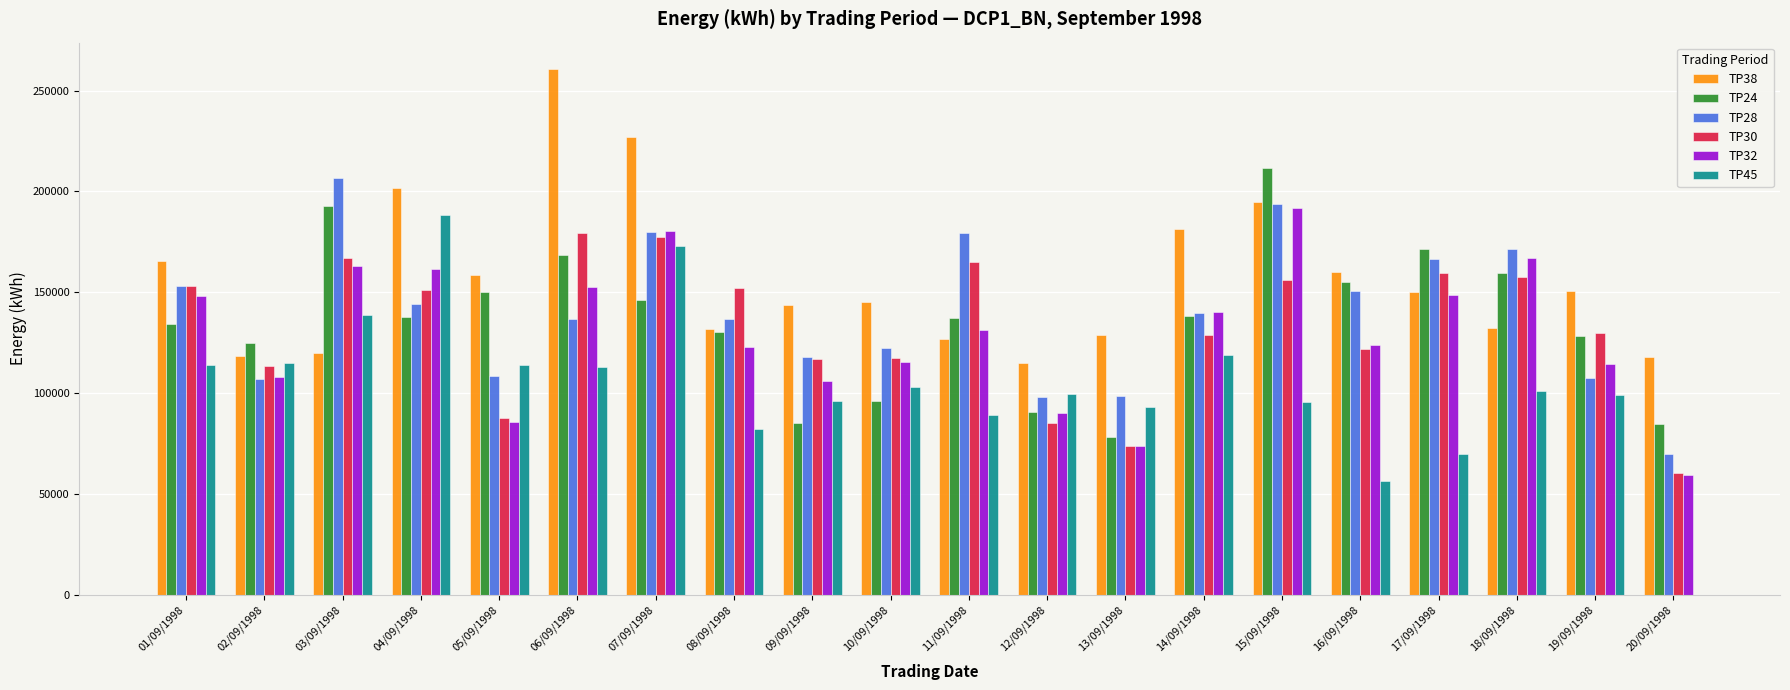

Which series changed the most between 09/09/1998 and 11/09/1998?

TP28